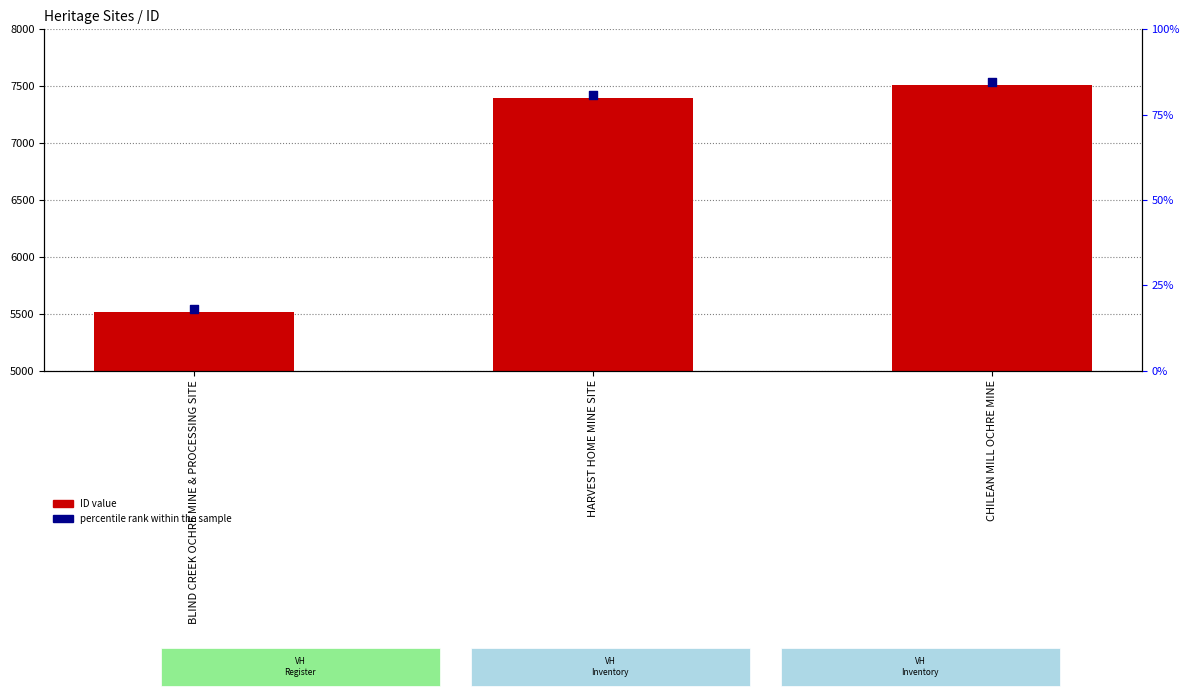

Which series reaches the maximum Y coordinate?

percentile rank within the sample